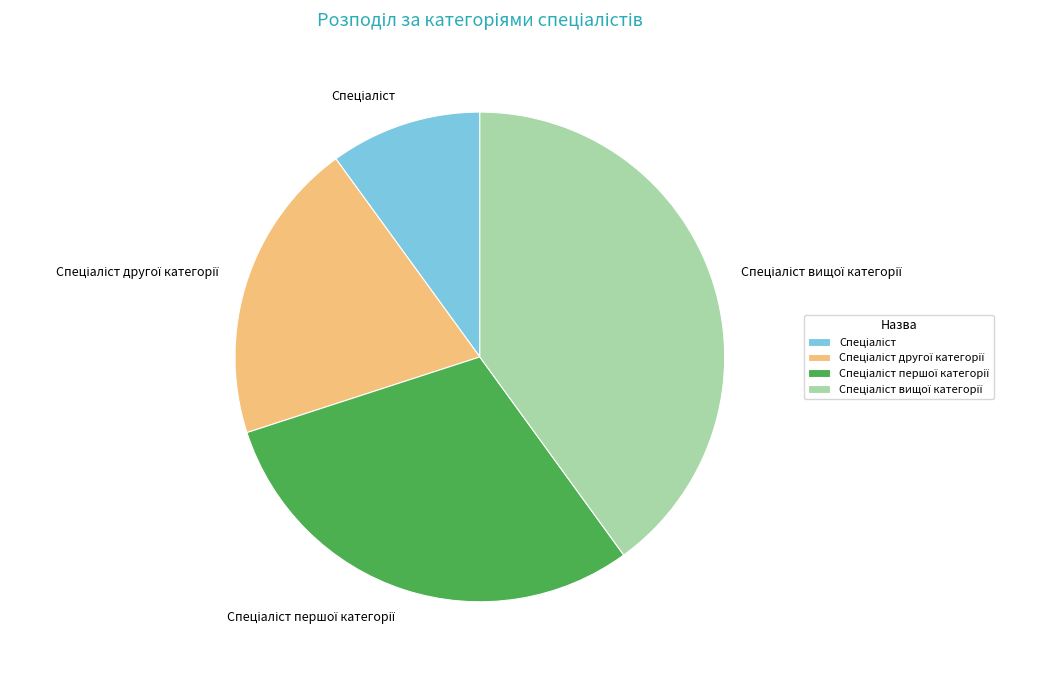

Is there a majority slice in this chart?

No